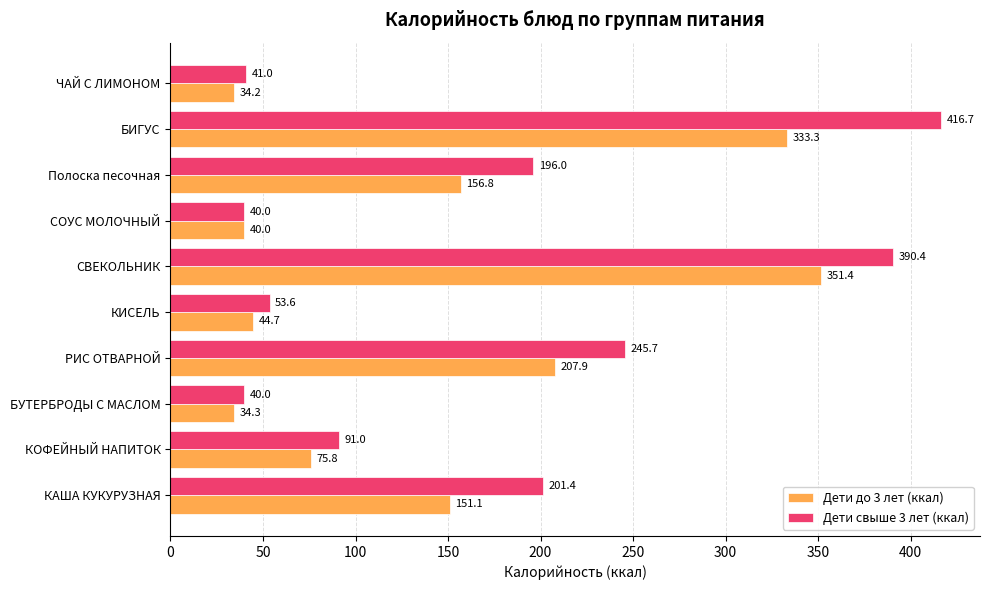

What is the average value of the Дети свыше 3 лет (ккал) series?

171.6